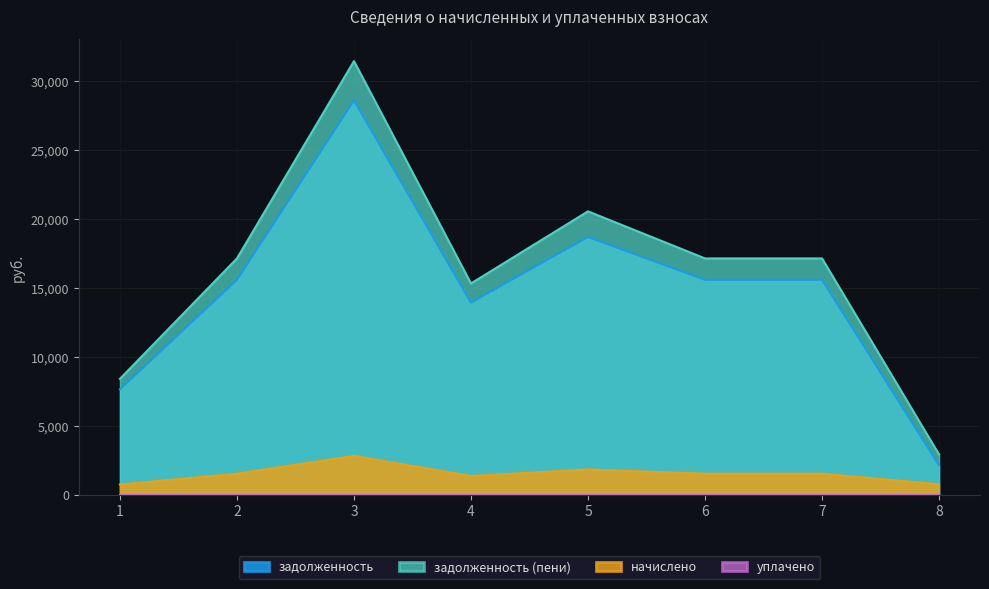

Between 8 and 6, which is larger?

6